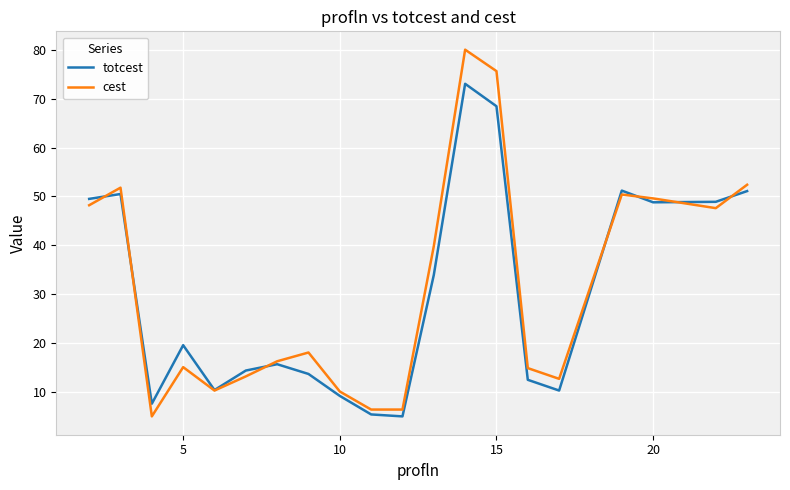

Which series has the largest range (max minus min)?

cest